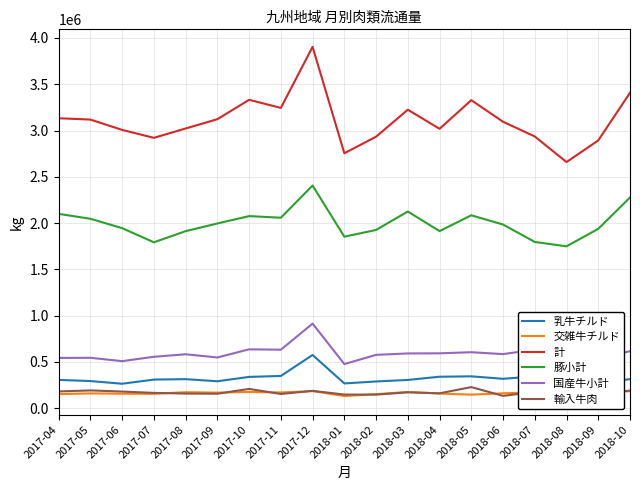

Reading right to left, what are all the values shown in this chart?

乳牛チルド: 314109	274080	302529	344470	317892	344491	340263	305551	289073	267869	575237	348671	338466	291207	314166	309332	264469	293579	306077
交雑牛チルド: 184881	154820	118749	171448	161306	146785	158367	175903	152083	131710	184945	170290	175799	168640	172787	155962	156729	160298	152142
計: 3407877	2893374	2659486	2935829	3094999	3328093	3018871	3225036	2933502	2754748	3904291	3244708	3331912	3122899	3022197	2921226	3006914	3118516	3132958
豚小計: 2276640	1937986	1749163	1796328	1984625	2084425	1913627	2125317	1926063	1853203	2406146	2058108	2075666	1996033	1912974	1792713	1945555	2046838	2099914
国産牛小計: 615970	539447	519428	632651	584656	605044	593170	591961	576460	477125	914193	632349	636341	548266	582702	555731	508554	544945	543108
輸入牛肉: 190431	157338	143962	175674	133251	228230	160941	171674	146783	147663	187539	153814	208748	156416	158537	165701	180098	192355	181154